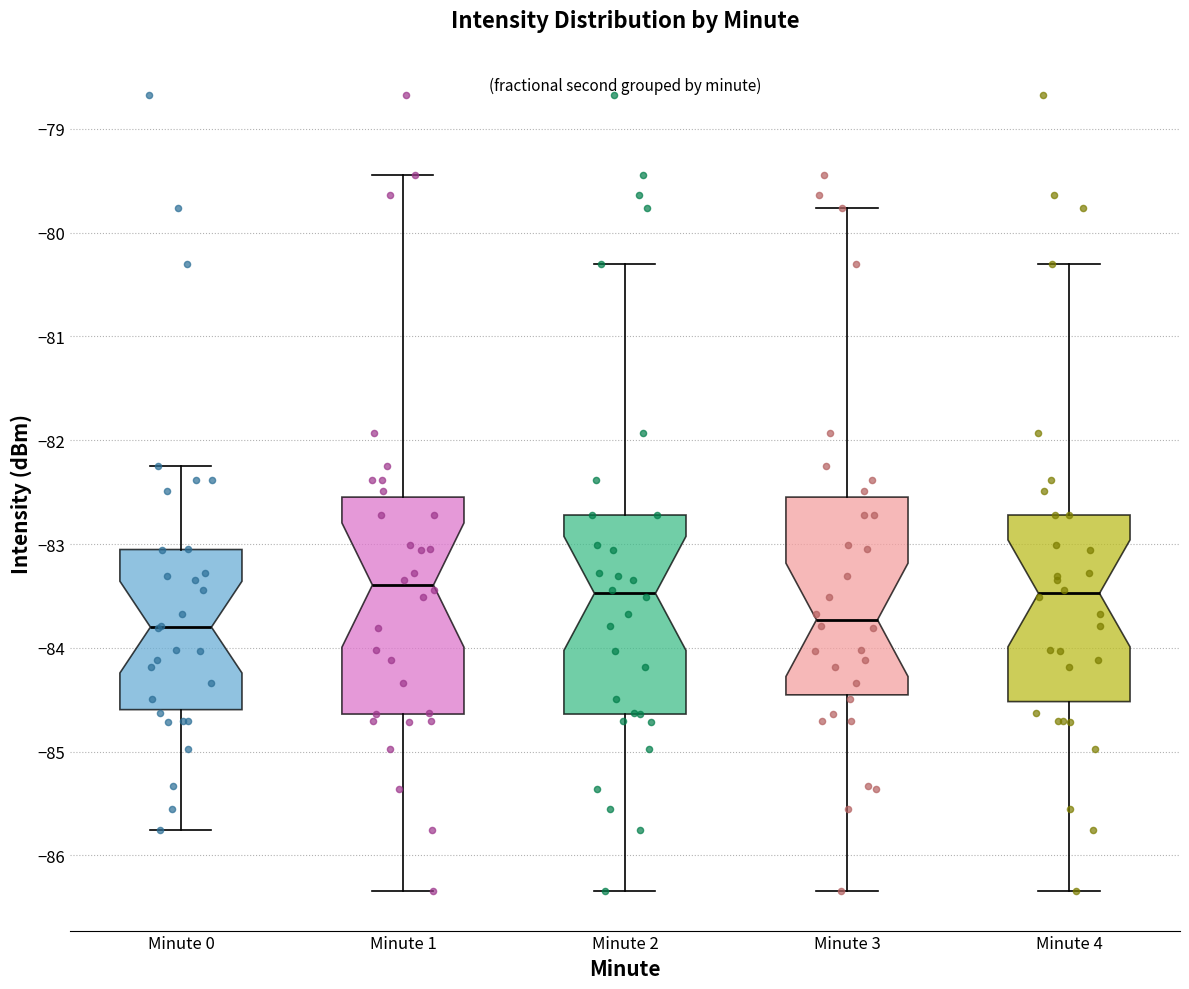

Reading left to right, read every box against the y-axis: the position of its median line, the range the box covers, and the ends of its whiskers. The values are not printed on the chart, so give them approximately, as read against the axis.

Minute 0: median -83.8, box -84.6 to -83.1, whiskers -85.7 to -82.2
Minute 1: median -83.4, box -84.6 to -82.5, whiskers -86.3 to -79.4
Minute 2: median -83.5, box -84.6 to -82.7, whiskers -86.3 to -80.3
Minute 3: median -83.7, box -84.5 to -82.5, whiskers -86.3 to -79.8
Minute 4: median -83.5, box -84.5 to -82.7, whiskers -86.3 to -80.3